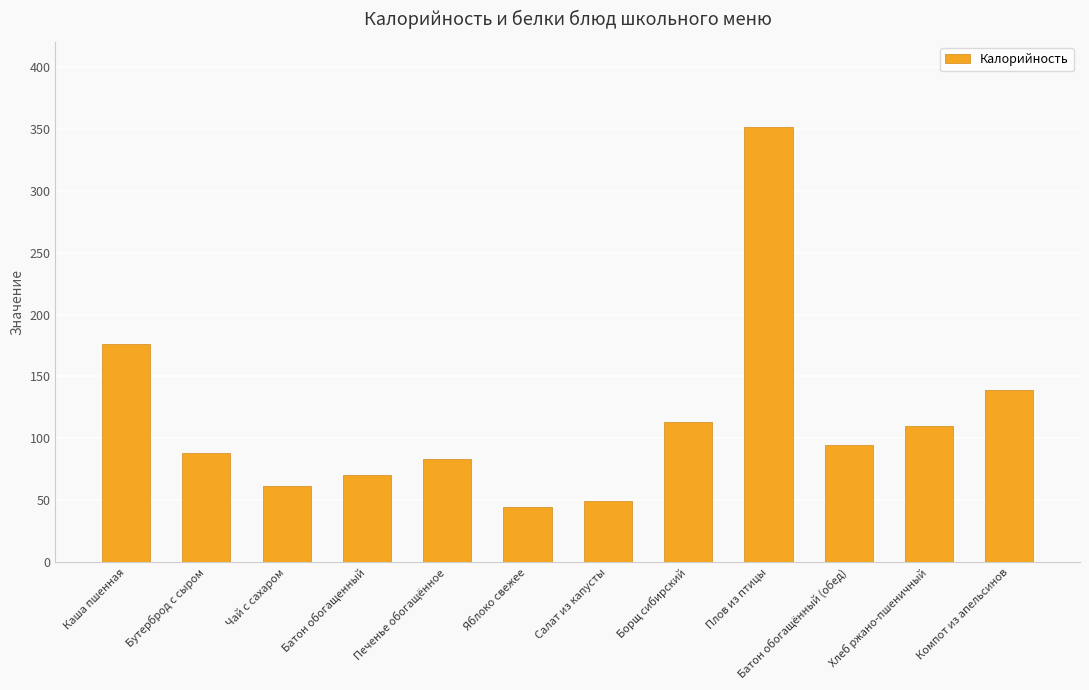

What is the value of the 6th bar from the left?

44.4